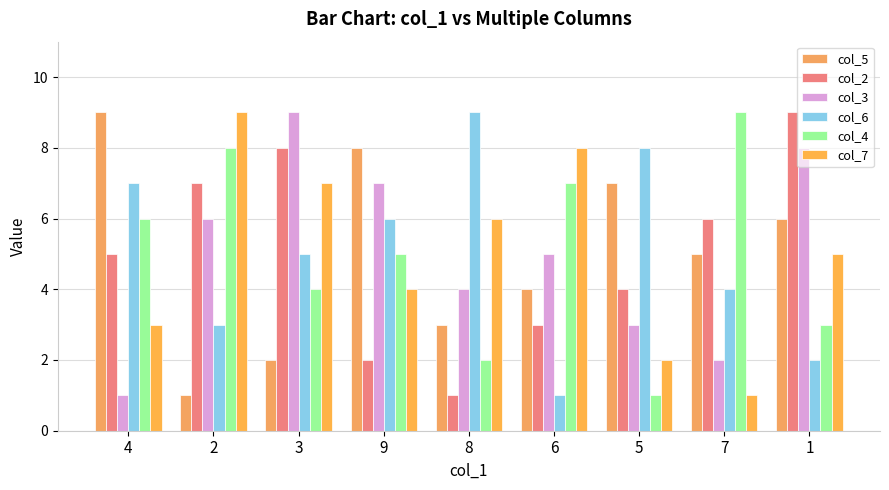

Reading left to right, list all the values displayed in this chart.

col_5: 9	1	2	8	3	4	7	5	6
col_2: 5	7	8	2	1	3	4	6	9
col_3: 1	6	9	7	4	5	3	2	8
col_6: 7	3	5	6	9	1	8	4	2
col_4: 6	8	4	5	2	7	1	9	3
col_7: 3	9	7	4	6	8	2	1	5